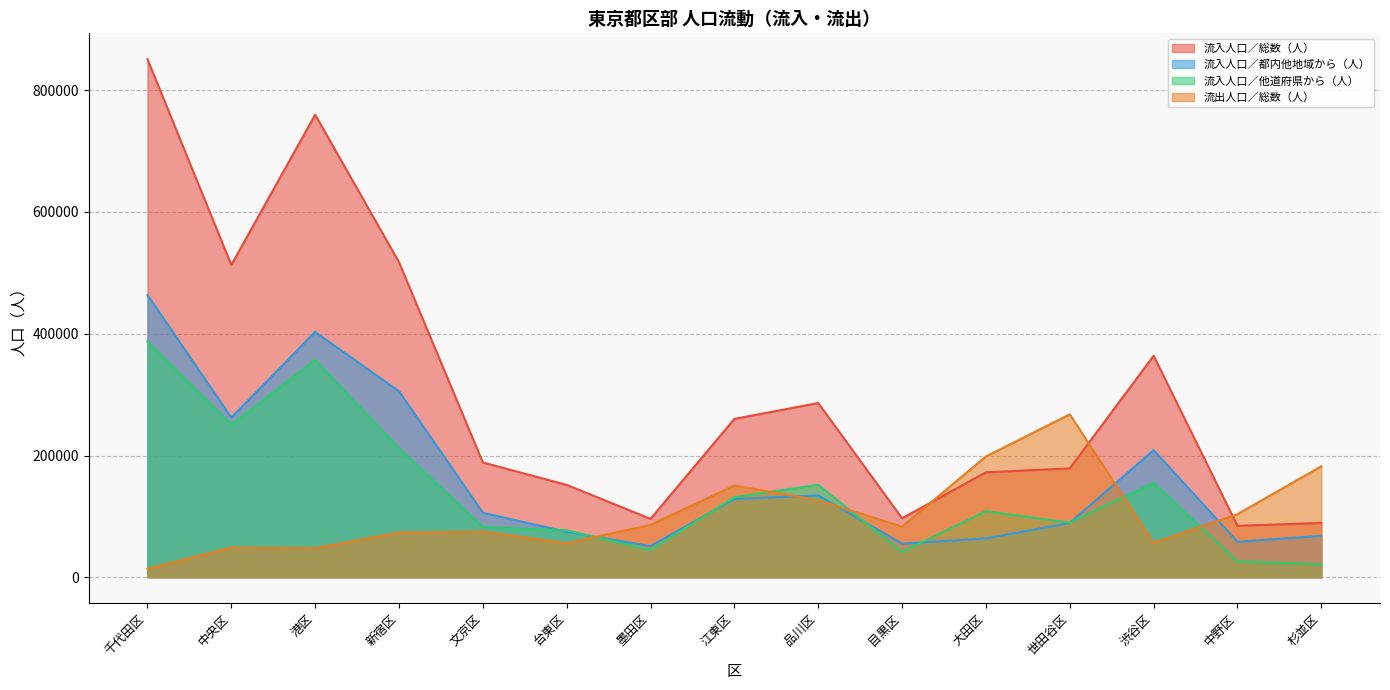

Reading left to right, list all the values displayed in this chart.

流入人口／総数（人）: 850920	513030	759822	517475	188584	151747	95956	260181	286240	96940	172369	178824	363874	84510	89278
流入人口／都内他地域から（人）: 463699	262257	402865	305442	105905	74666	51148	128617	134448	55178	63854	89227	208856	58274	68095
流入人口／他道府県から（人）: 387221	250773	356957	212033	82679	77081	44808	131564	151792	41762	108515	89597	155018	26236	21183
流出人口／総数（人）: 13824	48819	47640	73331	75005	56016	86070	150678	126573	83230	198424	267652	56422	103623	182318